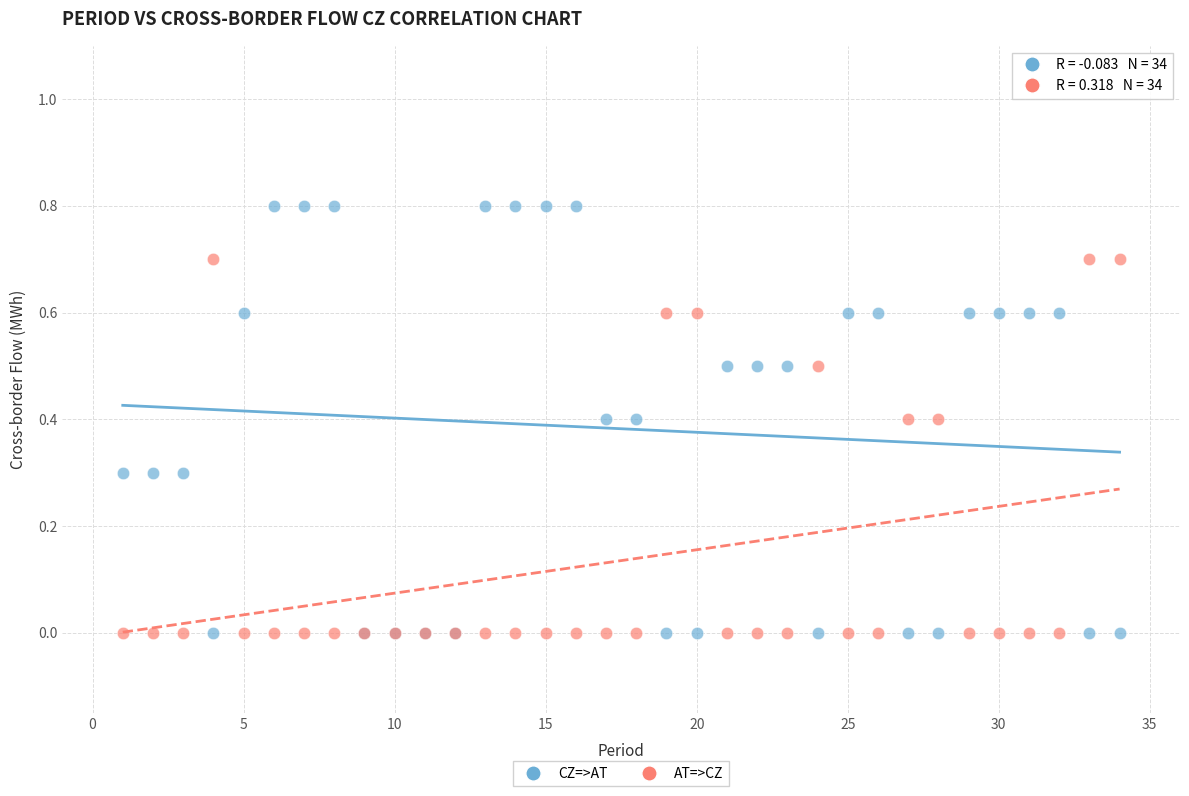

Which series has the widest spread of Y values?

CZ=>AT